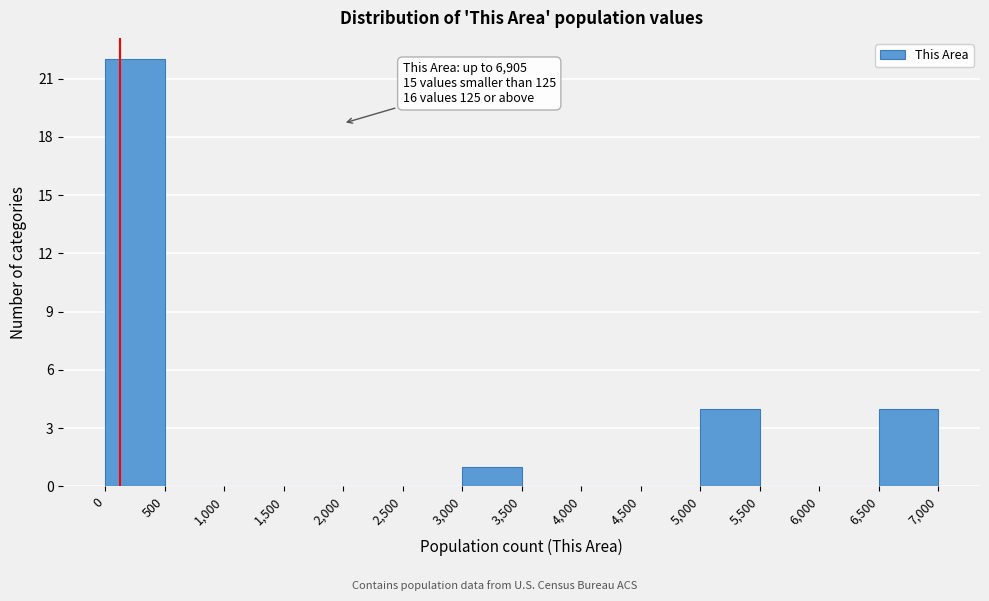

Which range on the x-axis has the tallest bar?

0 to 500